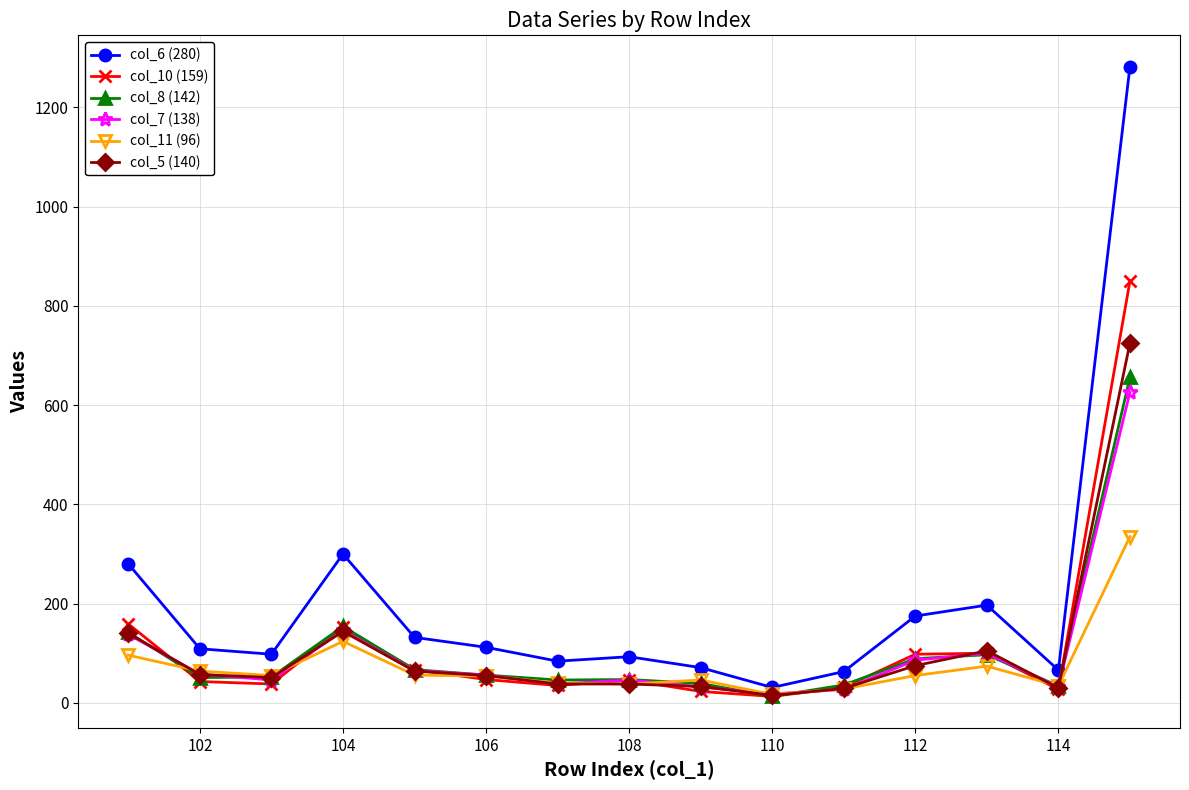

What are all the series names shown in the legend?

col_6 (280), col_10 (159), col_8 (142), col_7 (138), col_11 (96), col_5 (140)